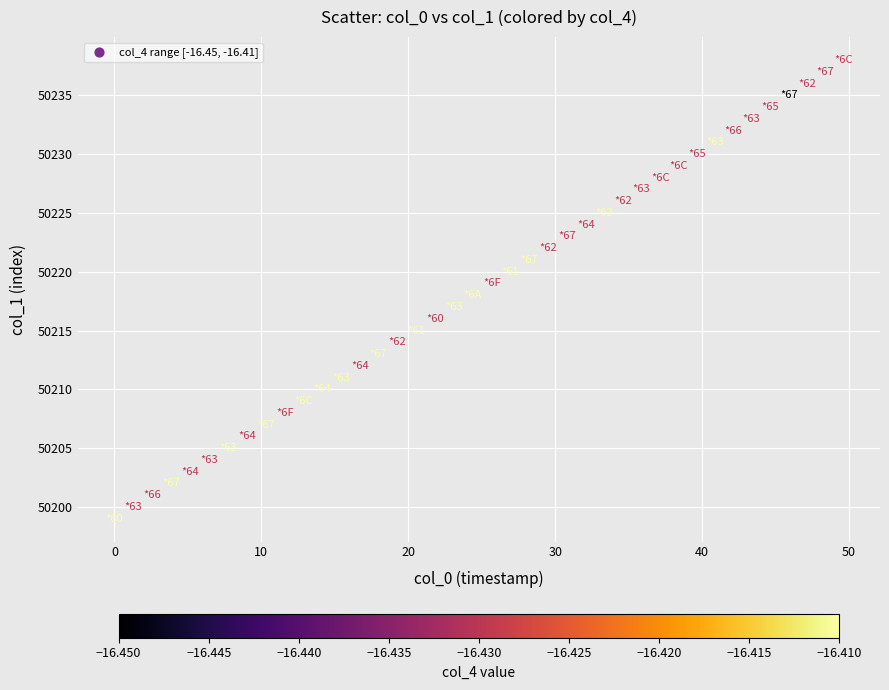

Count the number of points in this scatter plot.

40